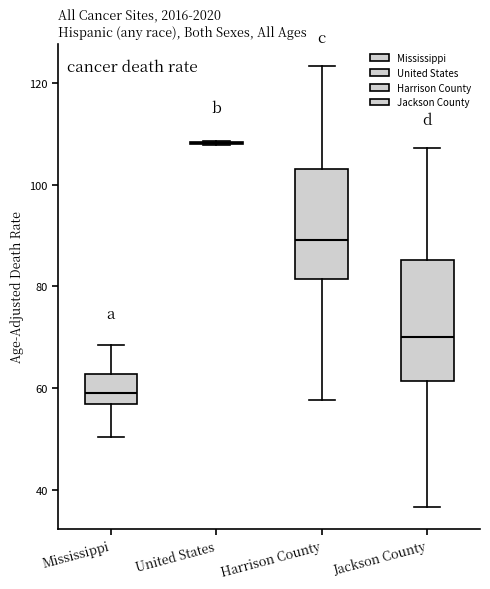

Reading left to right, read every box against the y-axis: the position of its median line, the range the box covers, and the ends of its whiskers. The values are not printed on the chart, so give them approximately, as read against the axis.

Mississippi: median 58, box 56 to 62, whiskers 50 to 68
United States: box collapsed to a line at 108, whiskers 108 to 108
Harrison County: median 90, box 82 to 104, whiskers 58 to 124
Jackson County: median 70, box 62 to 86, whiskers 36 to 108